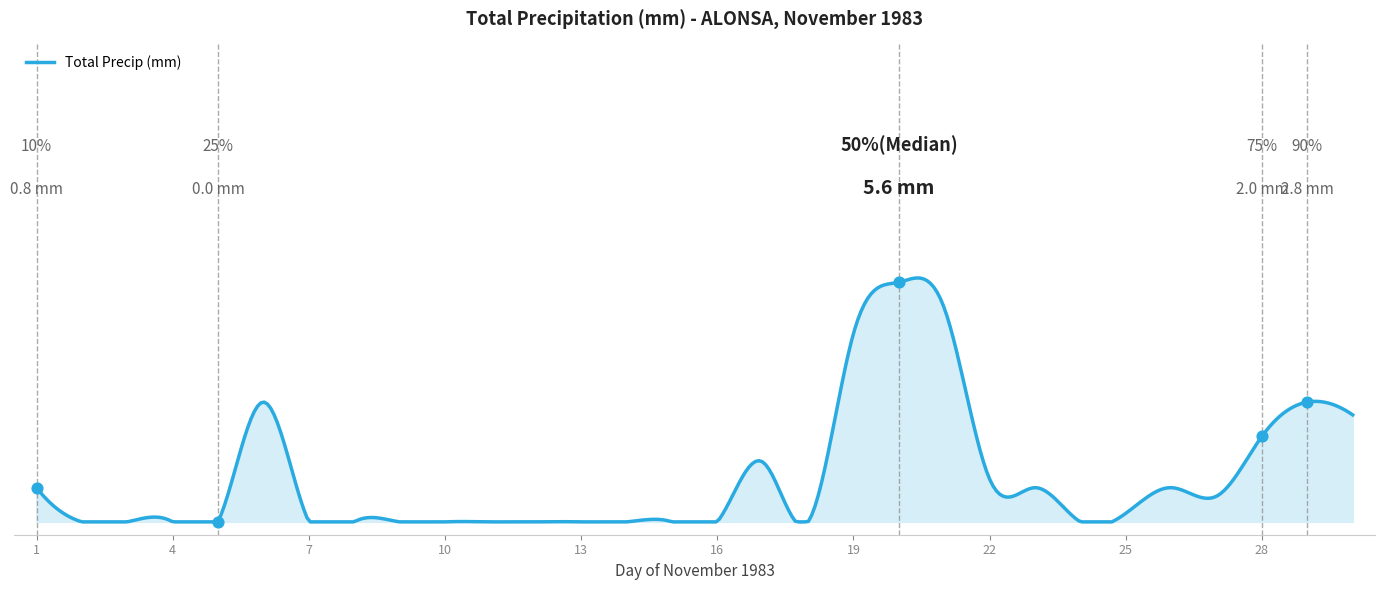

Which has a higher value, 1983-11-30 or 1983-11-13?

1983-11-30